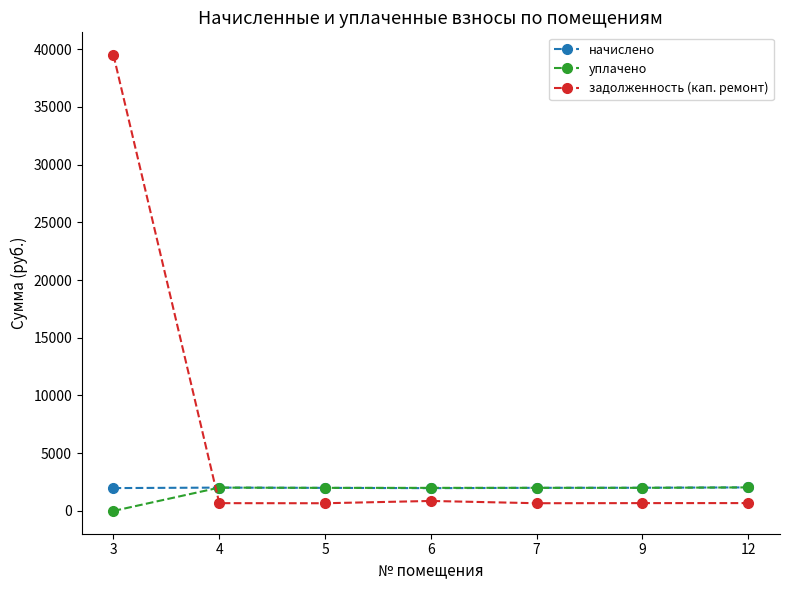

Does the chart have visible grid lines?

No